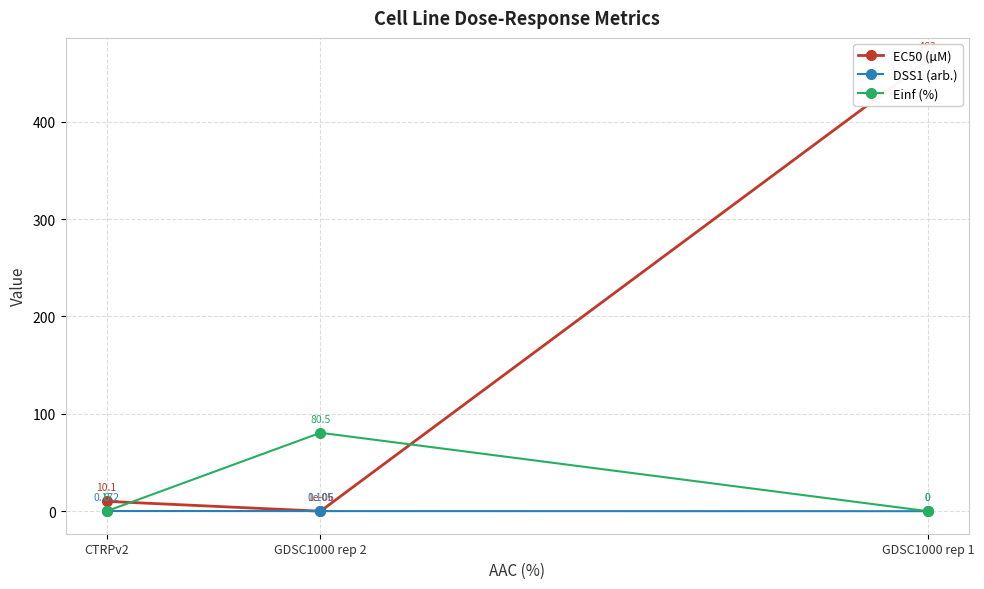

Rank the series by their maximum value, from highest to lowest.

EC50 (µM), Einf (%), DSS1 (arb.)